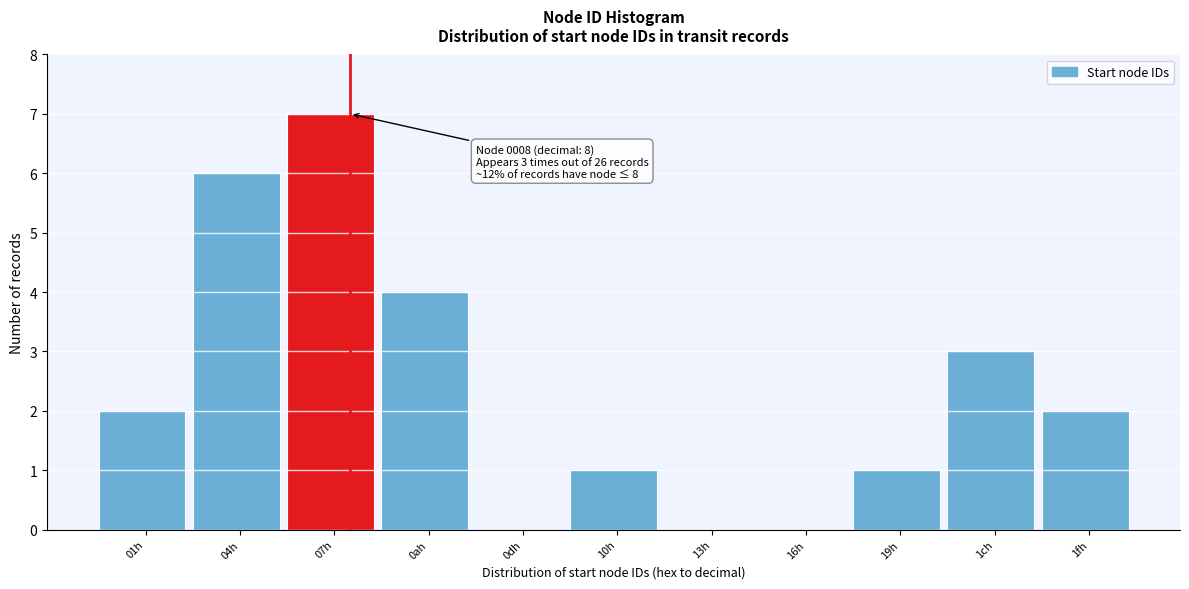

Reading right to left, list all the values displayed in this chart.

1fh=2	1ch=3	19h=1	16h=0	13h=0	10h=1	0dh=0	0ah=4	07h=7	04h=6	01h=2